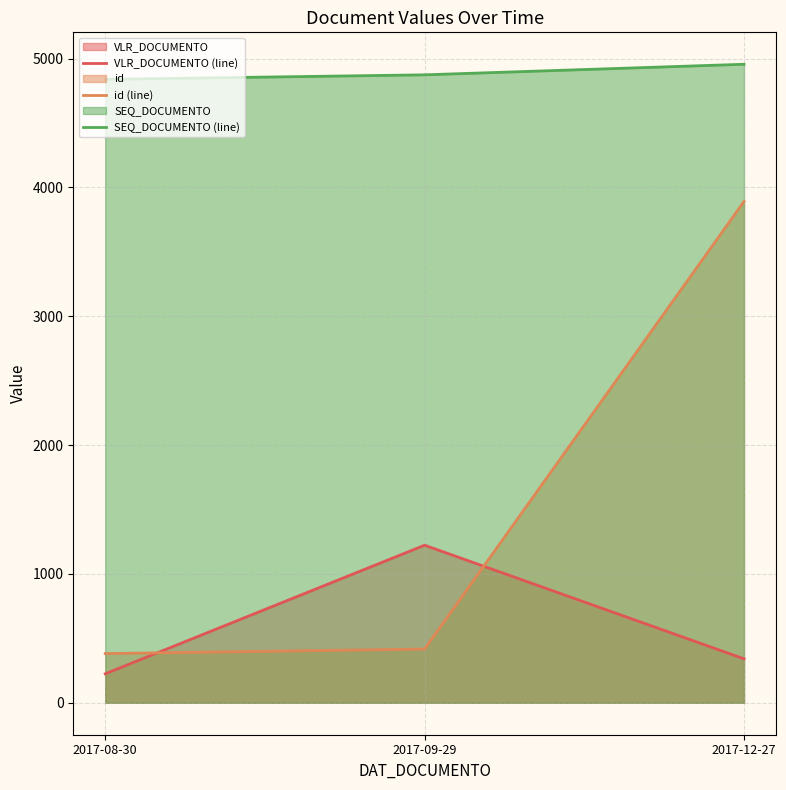

Which has a higher value, 2017-08-30 or 2017-09-29?

2017-09-29